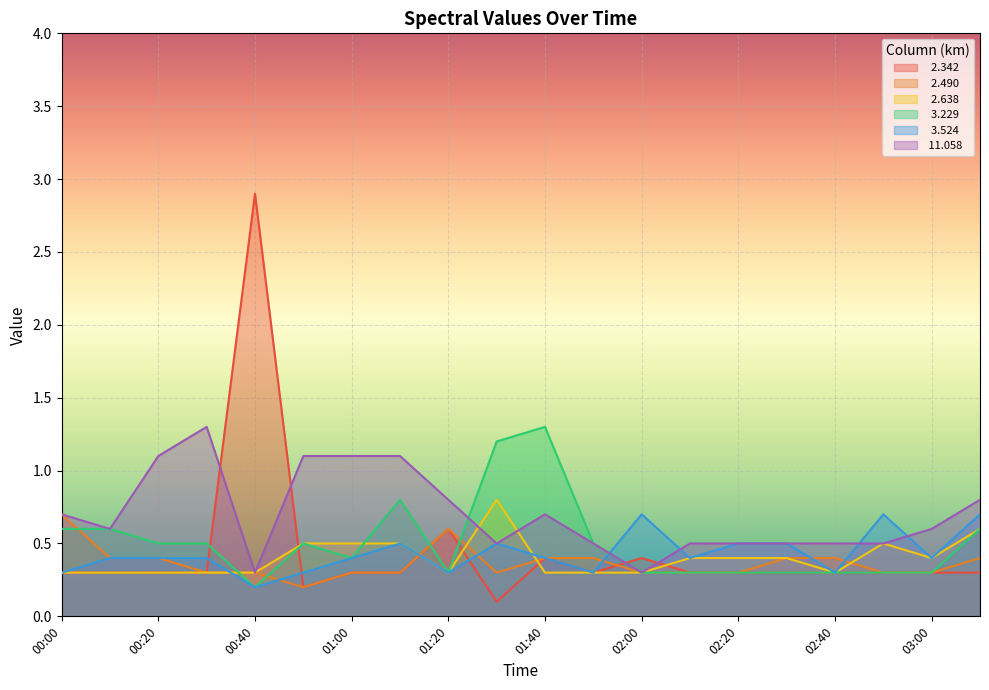

What is the label of the 5th point from the left?

00:40